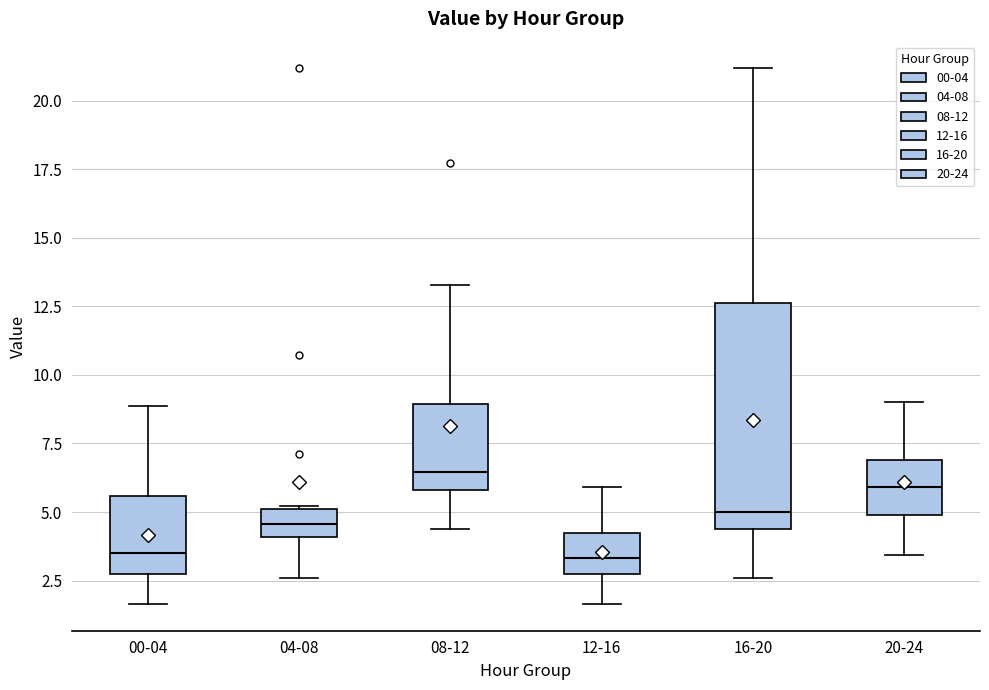

Reading left to right, read every box against the y-axis: the position of its median line, the range the box covers, and the ends of its whiskers. The values are not printed on the chart, so give them approximately, as read against the axis.

00-04: median 3.5, box 2.5 to 5.5, whiskers 1.5 to 9.0
04-08: median 4.5, box 4.0 to 5.0, whiskers 2.5 to 5.0
08-12: median 6.5, box 6.0 to 9.0, whiskers 4.5 to 13.5
12-16: median 3.5, box 2.5 to 4.0, whiskers 1.5 to 6.0
16-20: median 5.0, box 4.5 to 12.5, whiskers 2.5 to 21.0
20-24: median 6.0, box 5.0 to 7.0, whiskers 3.5 to 9.0